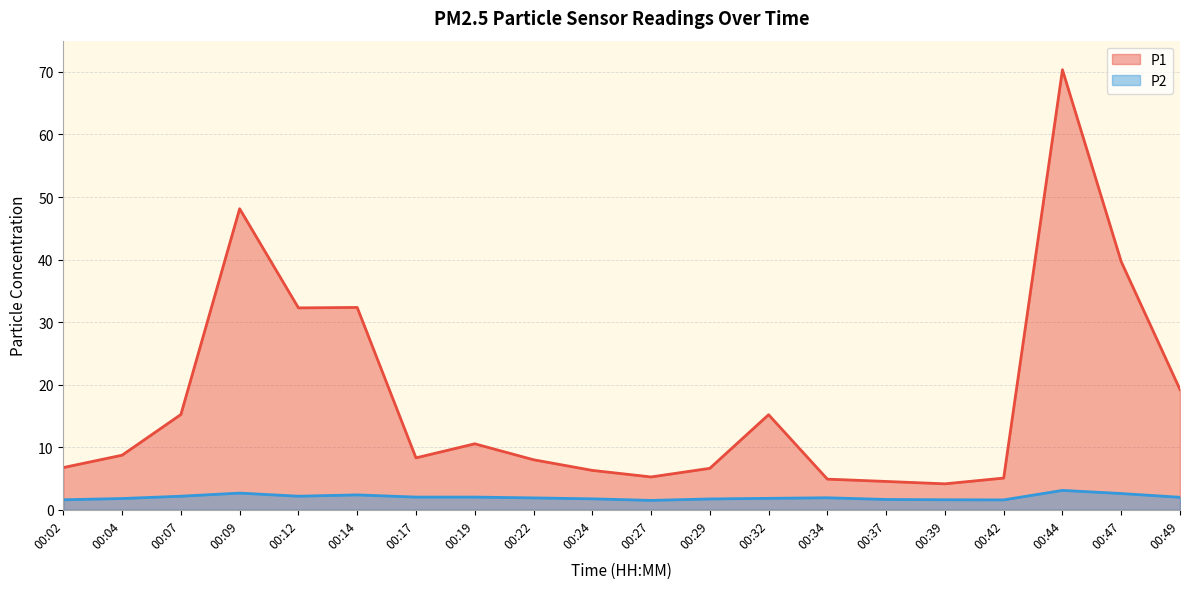

At which label does P1 reach its peak?

00:44